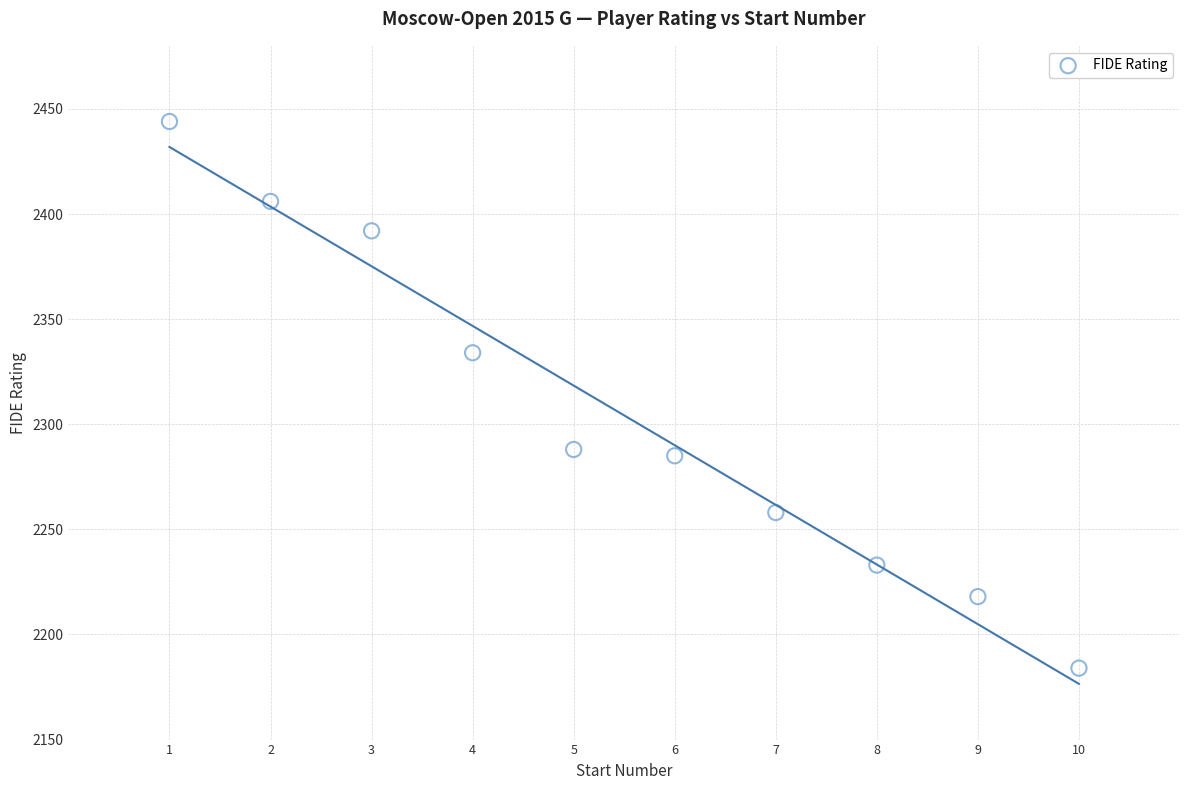

What Y value in the scatter plot is closest to 2314?

2334